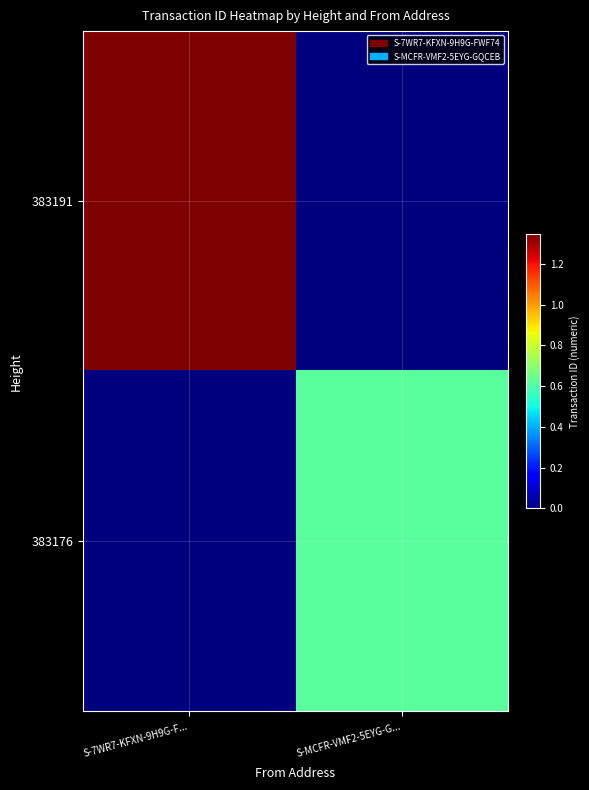

At how many categories does at least one series exceed 11851662027565504512?

1